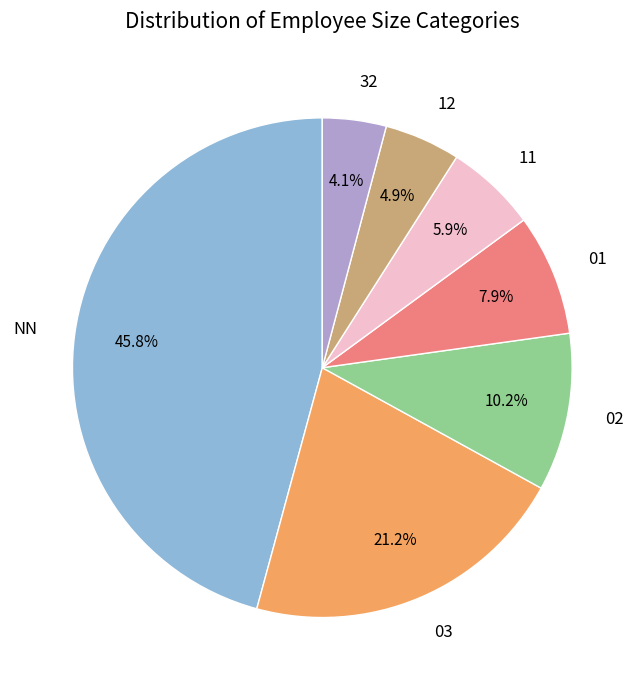

True or false: NN accounts for 36% of the total.

False